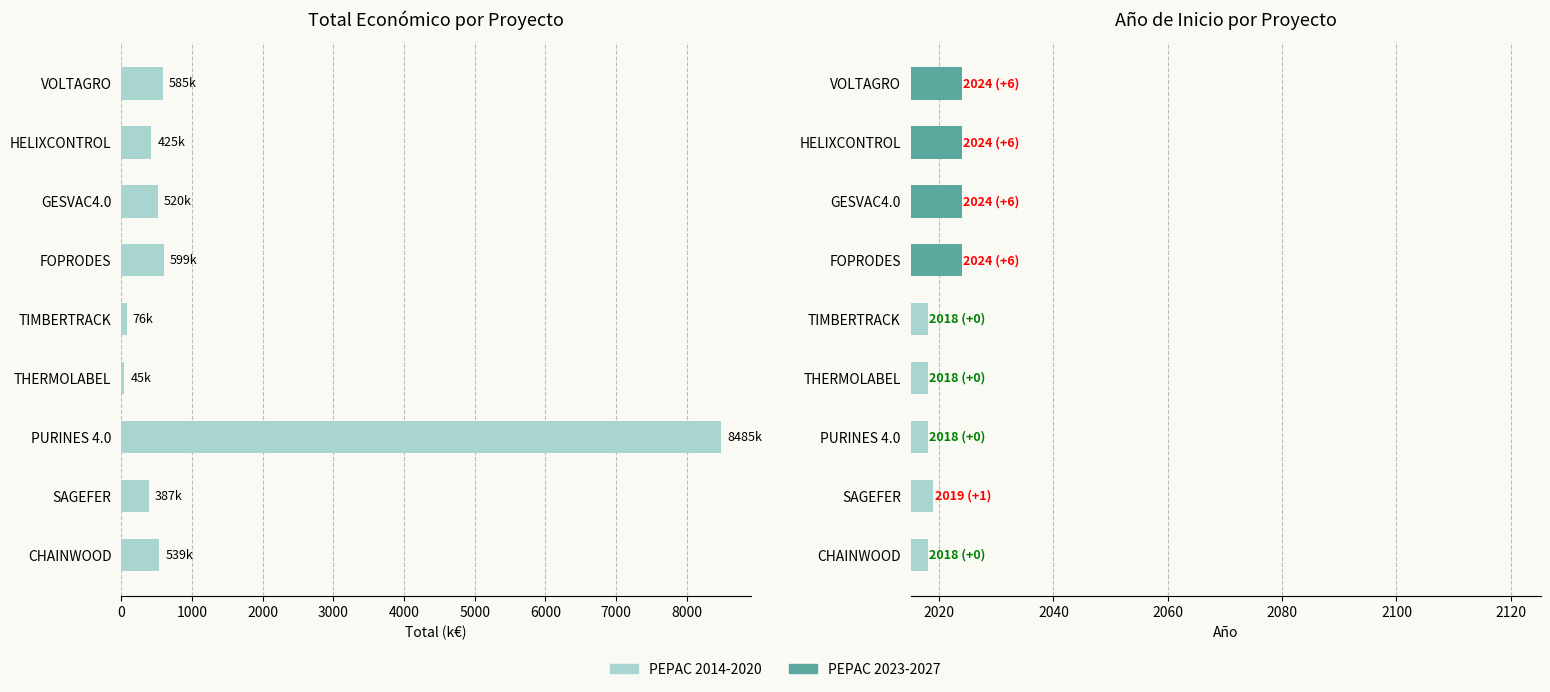

Is it true that Total económico (k€) equals 119.1 at TIMBERTRACK?

False